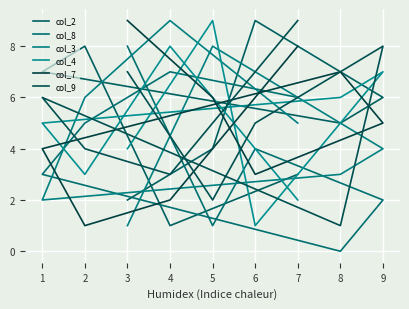

Which series has the largest total across all categories?

col_2